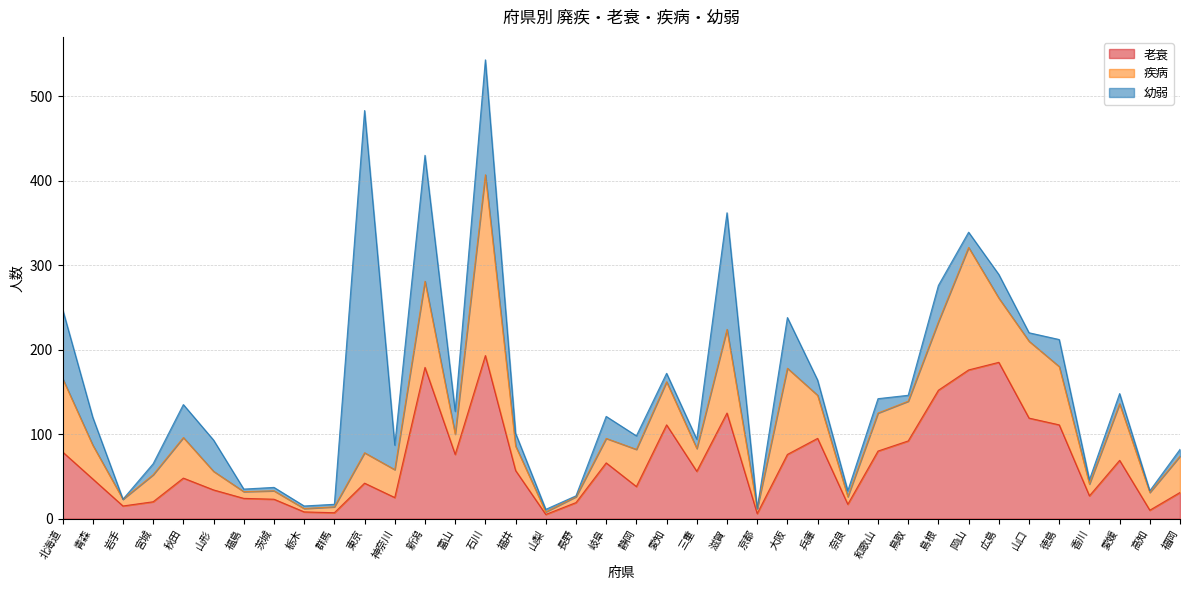

What is the difference between the 幼弱 values at 三重 and 岐阜?

15